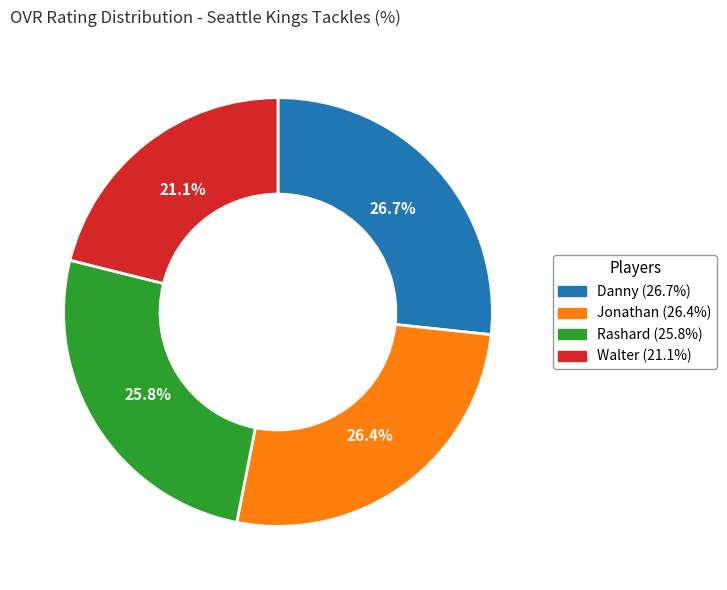

Is Jonathan the majority of the pie?

No